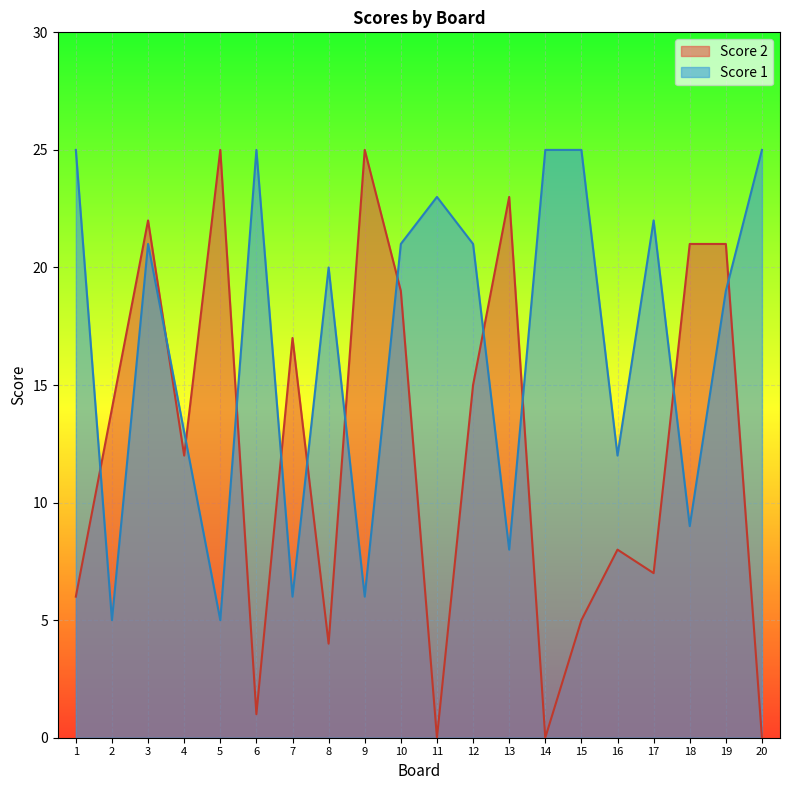

How many categories are shown in the chart?

20